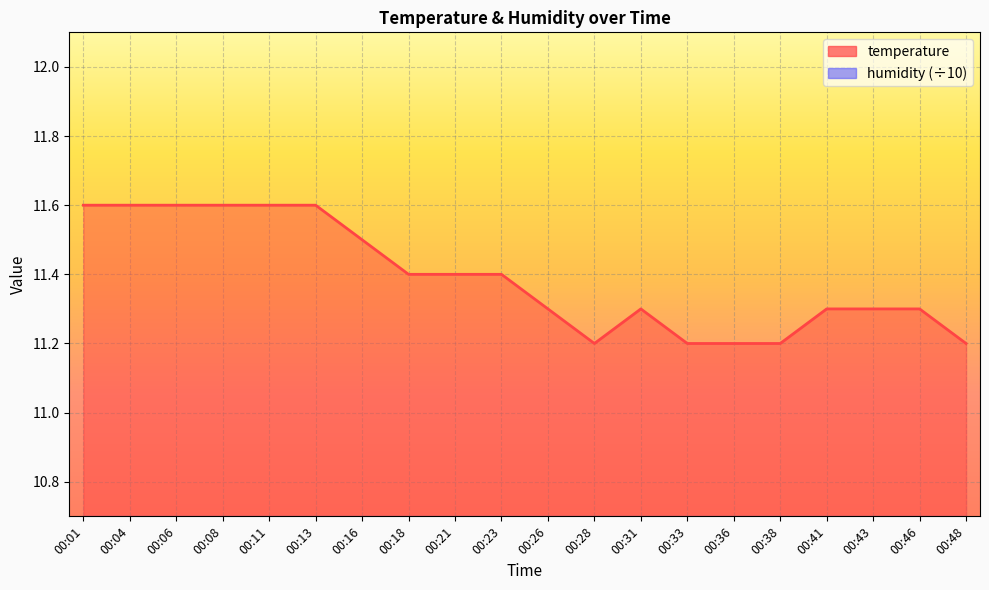

Rank the categories by value from highest to lowest.

00:01, 00:04, 00:06, 00:08, 00:11, 00:13, 00:16, 00:18, 00:21, 00:23, 00:26, 00:31, 00:41, 00:43, 00:46, 00:28, 00:33, 00:36, 00:38, 00:48